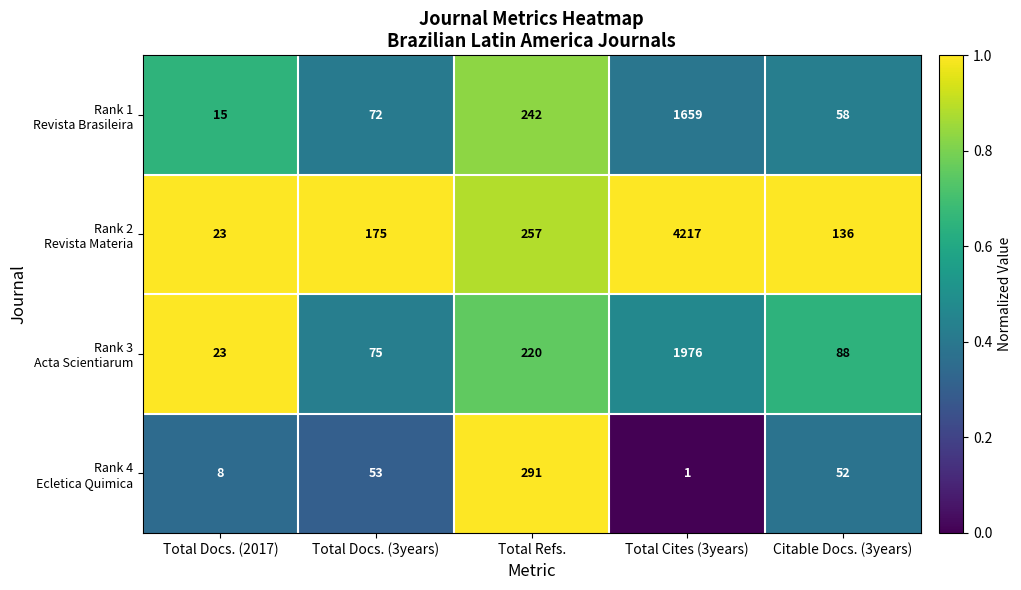

What is the spread (max minus min) of values at Total Cites (3years)?

4216